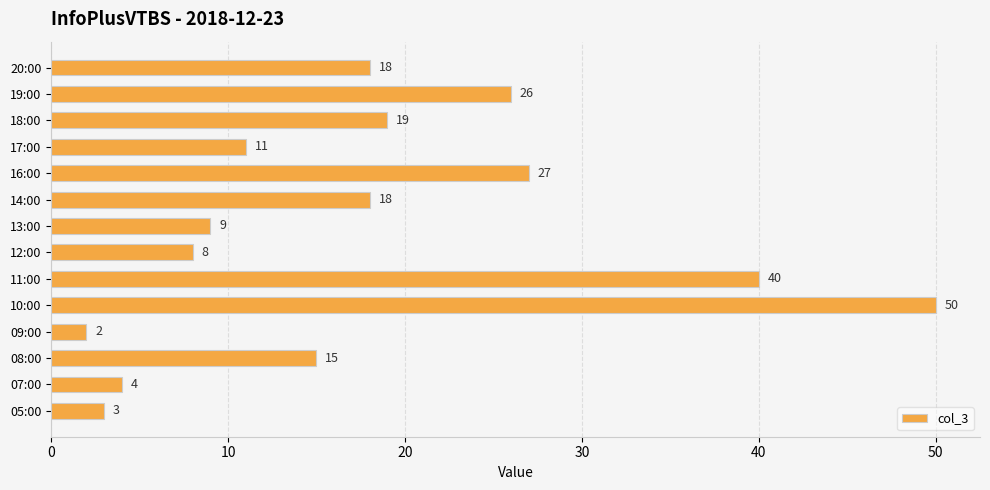

Approximately how many times larger is the value at 19:00 compared to 09:00?

13.0